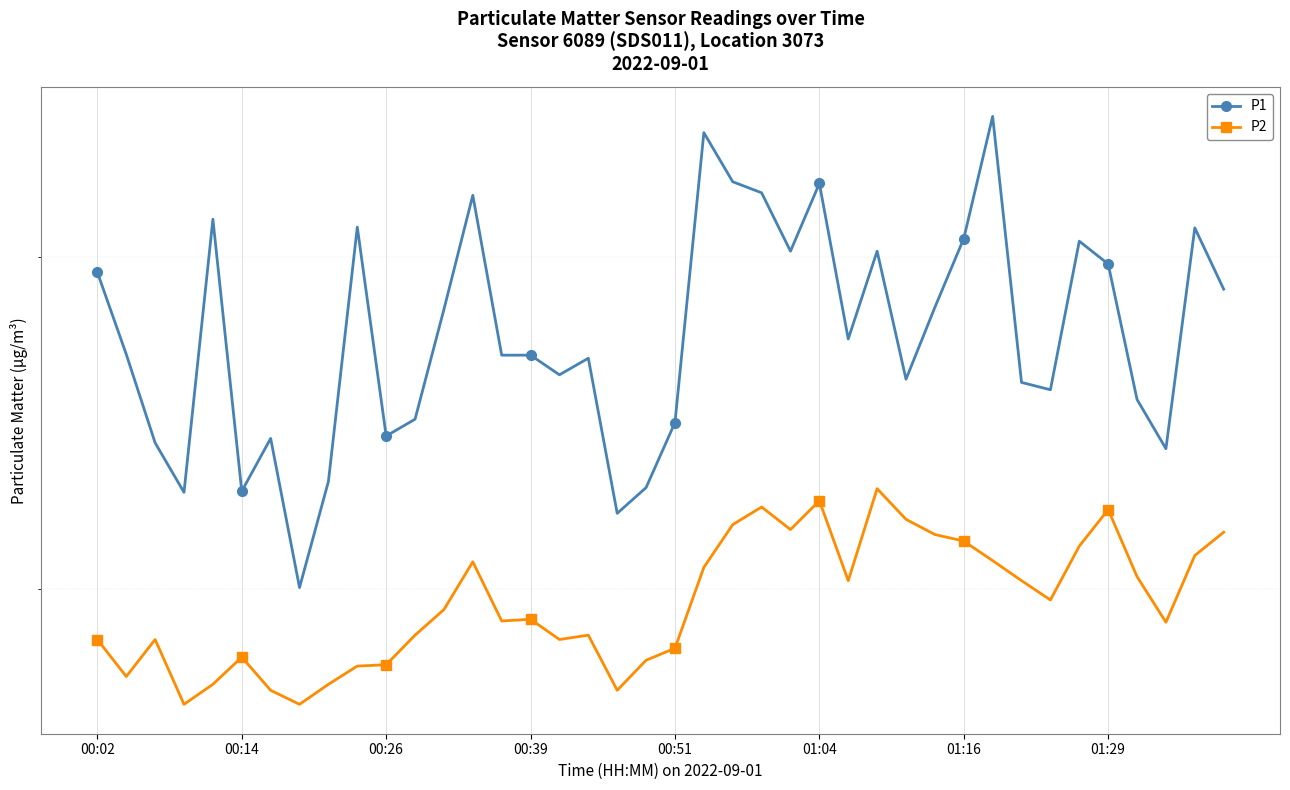

Is this an area chart (filled region under the line)?

No